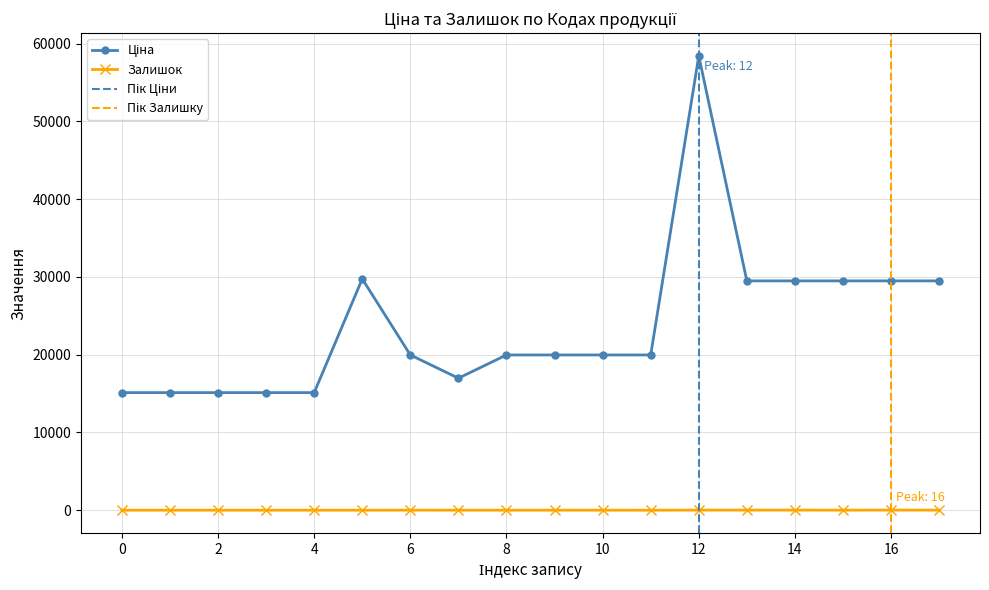

What is the difference between the maximum and minimum values in the Ціна series?

43306.5